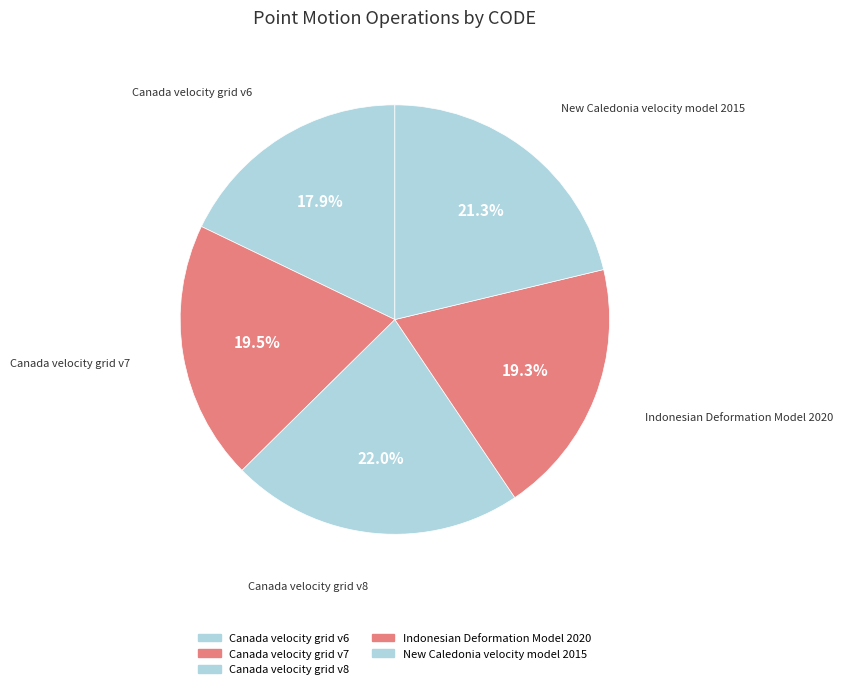

What percentage is the Indonesian Deformation Model 2020 slice, to the nearest percent?

19%